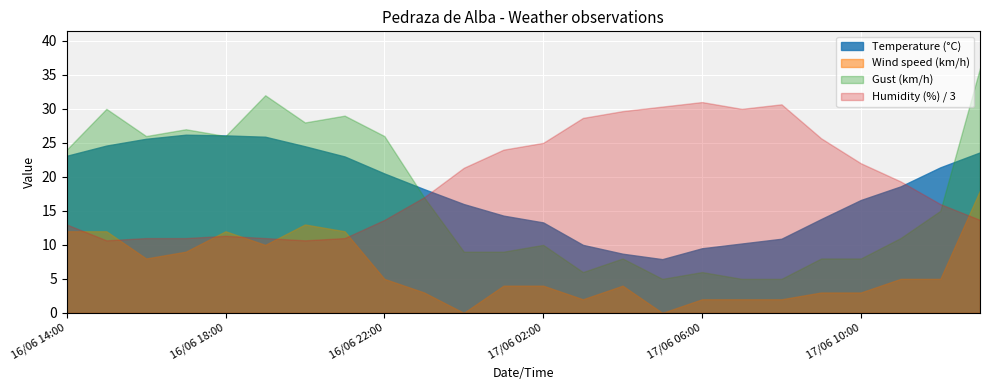

What is the highest value of the Humidity (%) / 3 series?

31.0